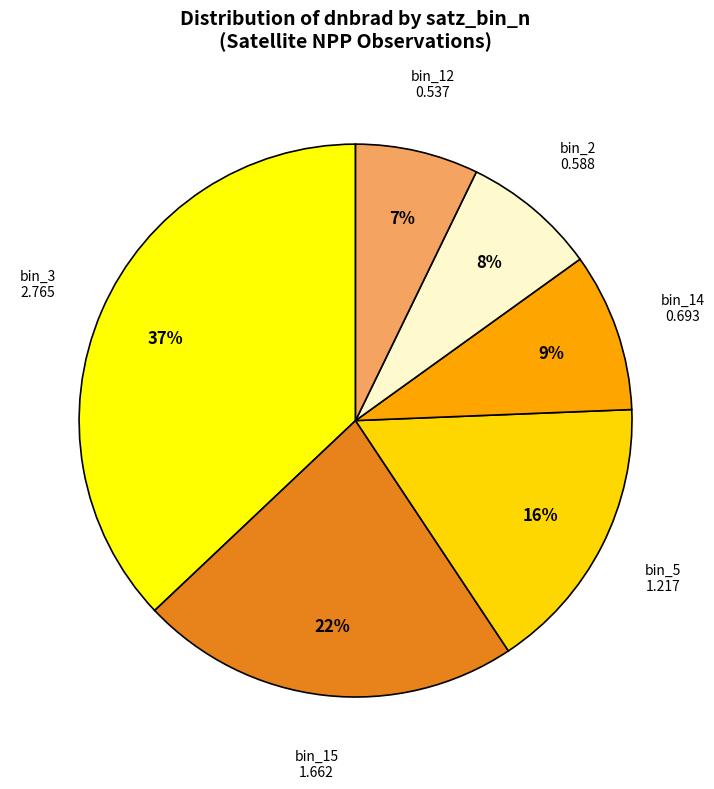

What is the ratio of the value at bin_5 to the value at bin_3?

0.4